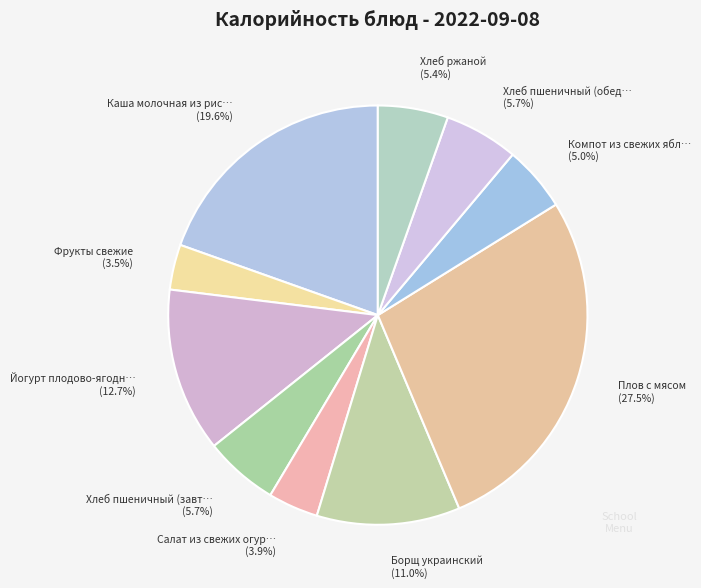

How many slices are in this pie chart?

10